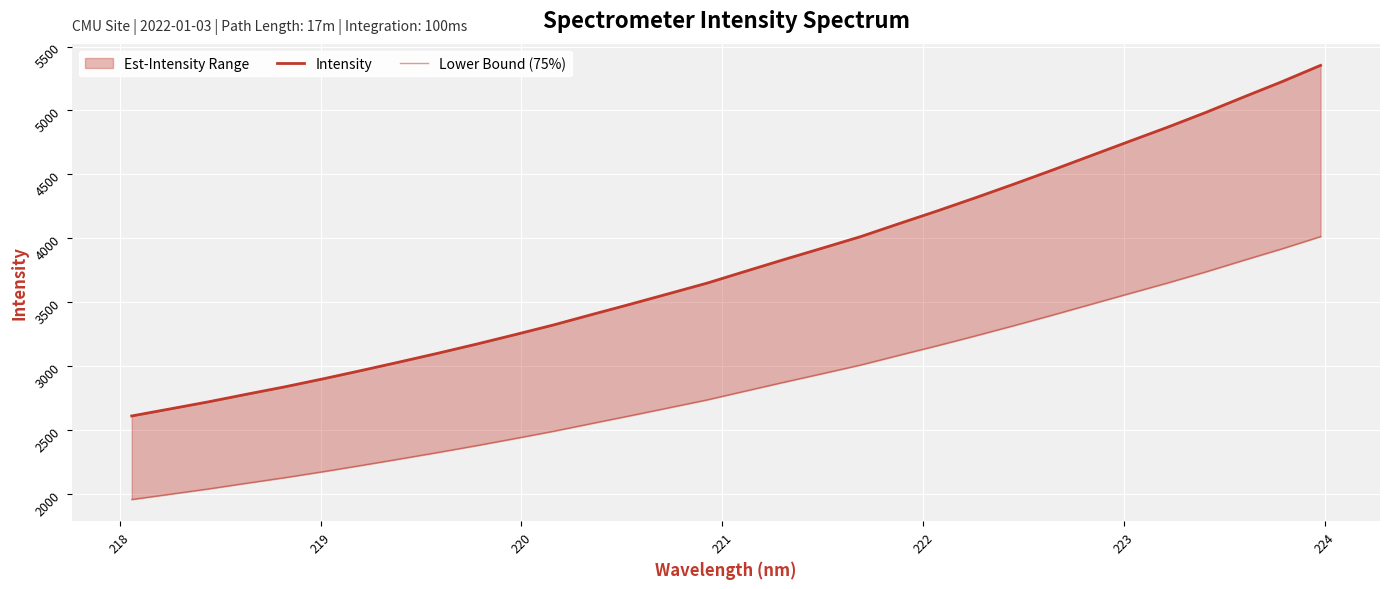

How many values in the Lower Bound (75%) series exceed 2807?

16